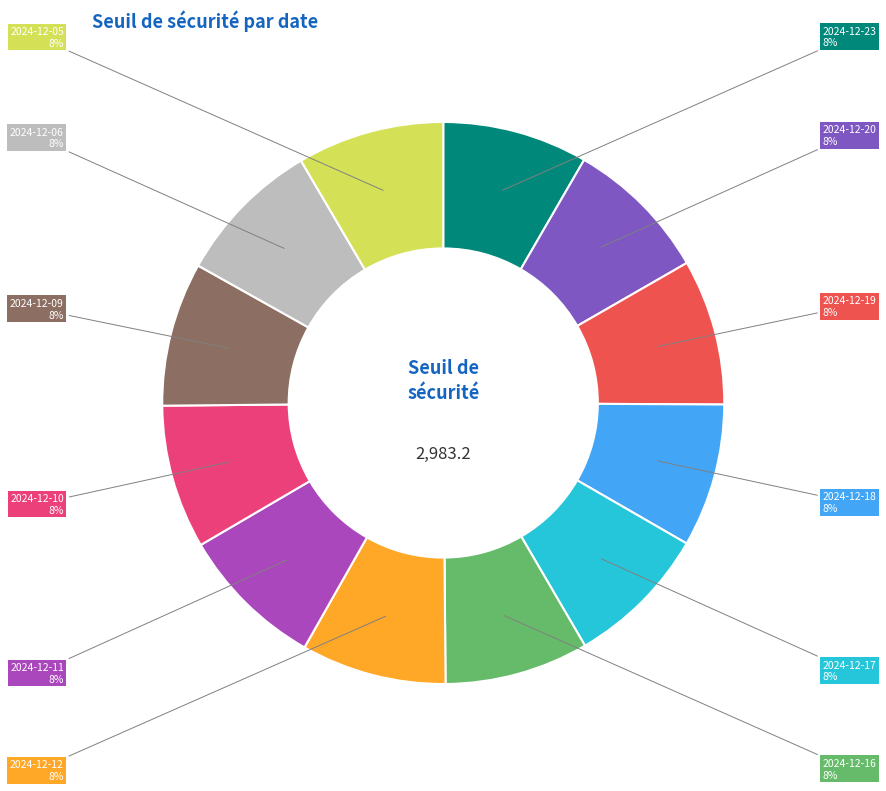

Does any single category account for the majority?

No